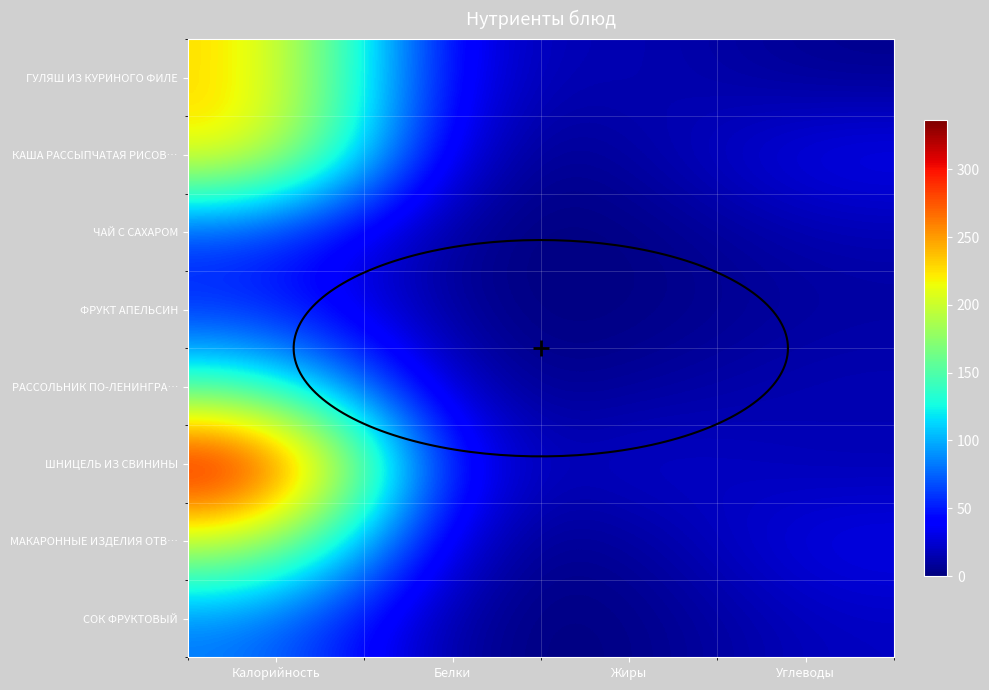

What is the difference between the second highest and minimum values in the РАССОЛЬНИК ПО-ЛЕНИНГРАДСКИ series?

14